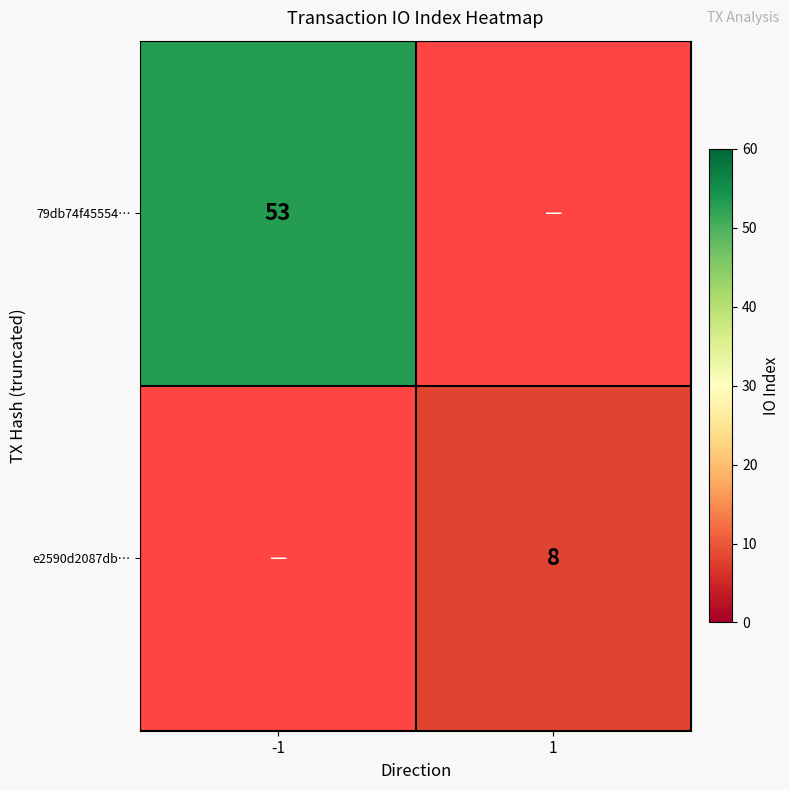

True or false: 79db74f45554… has a value of 23.0 at -1.

False